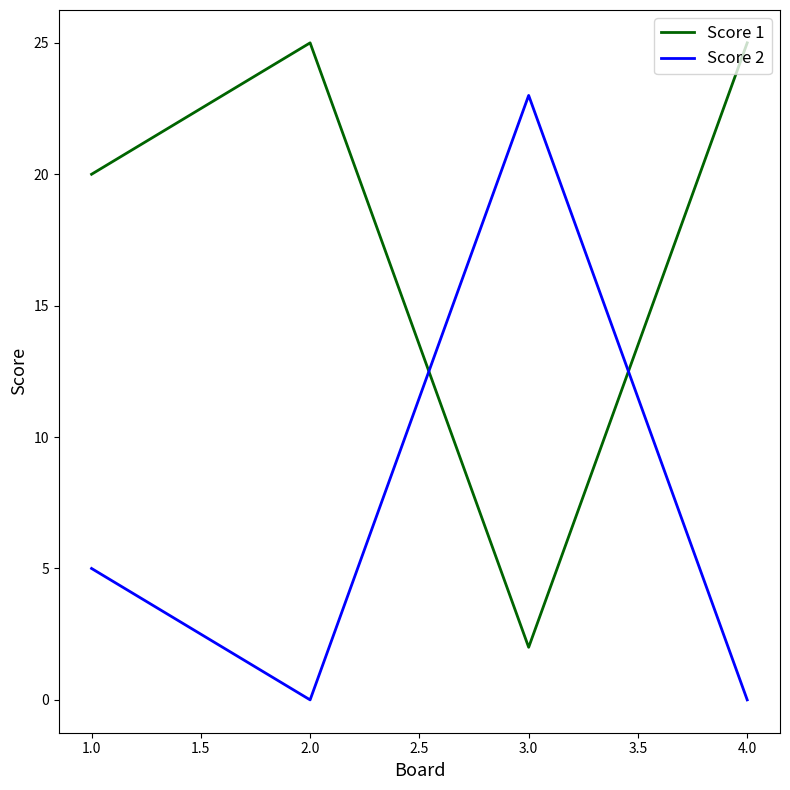

Rank the series by their average value, from highest to lowest.

Score 1, Score 2